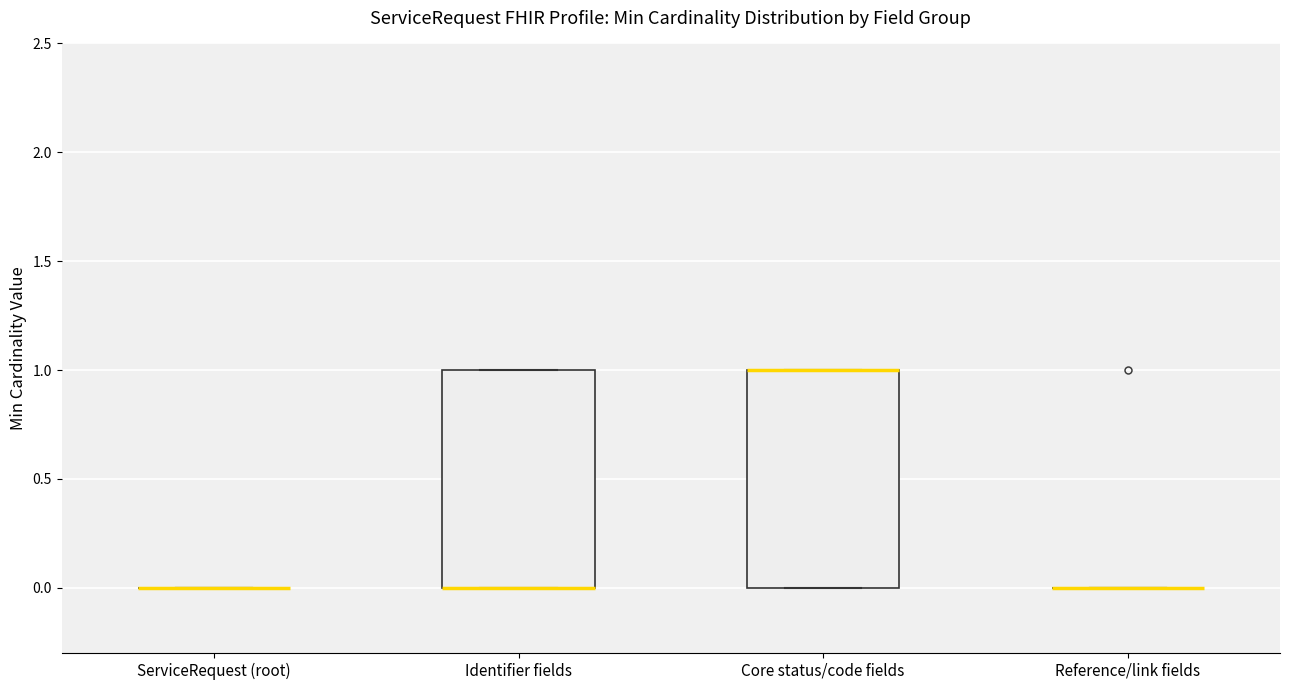

Reading left to right, read every box against the y-axis: the position of its median line, the range the box covers, and the ends of its whiskers. The values are not printed on the chart, so give them approximately, as read against the axis.

ServiceRequest (root): box collapsed to a line at 0, whiskers 0 to 0
Identifier fields: median 0 (drawn on the box's lower edge), box 0 to 1, whiskers 0 to 1
Core status/code fields: median 1 (drawn on the box's upper edge), box 0 to 1, whiskers 0 to 1
Reference/link fields: box collapsed to a line at 0, whiskers 0 to 0